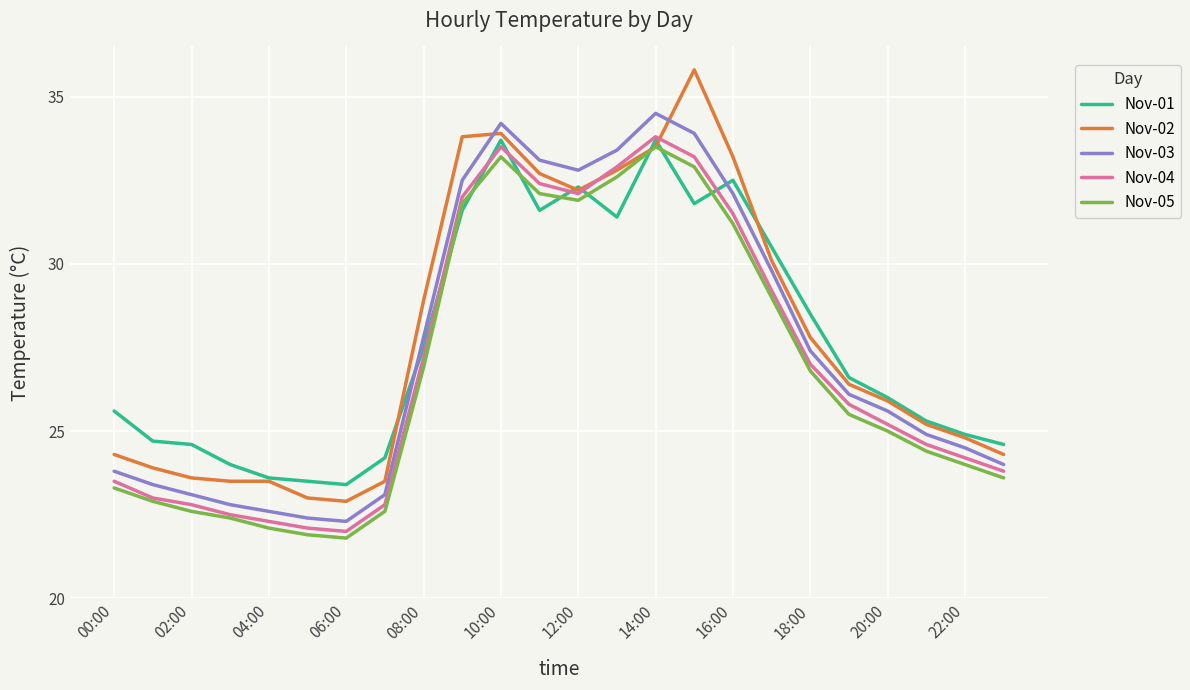

Which series has the largest range (max minus min)?

Nov-02